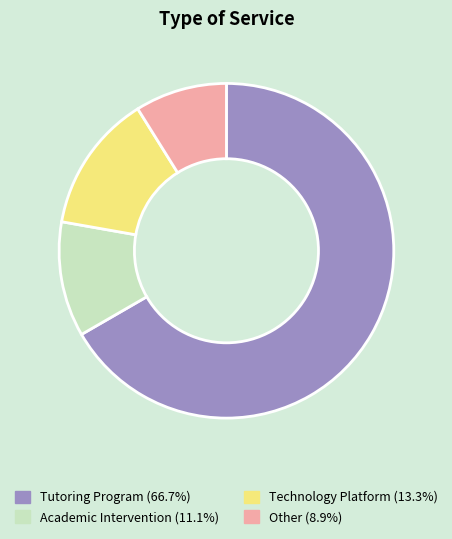

What is the smallest slice in the pie chart?

Other